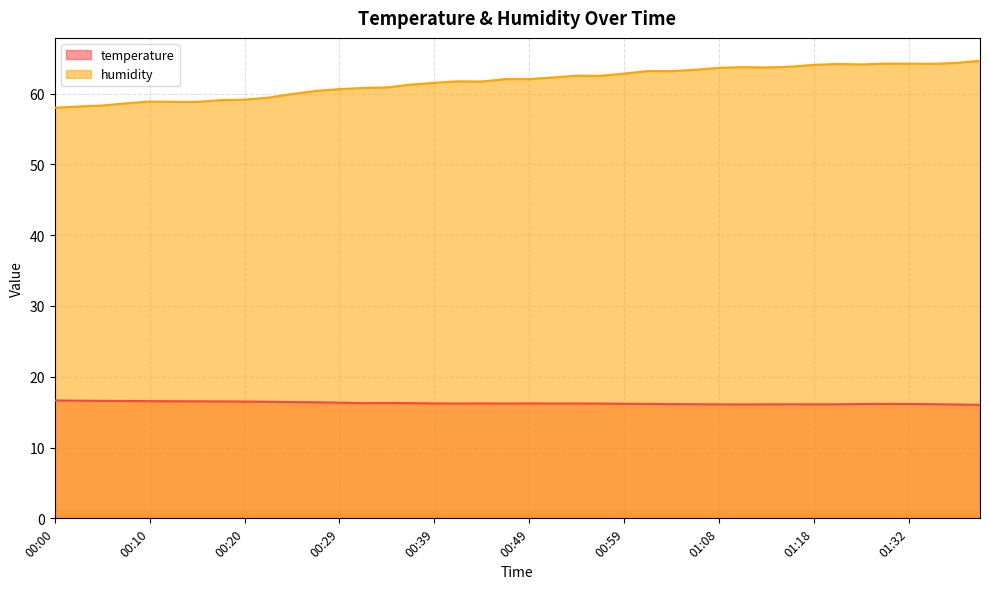

How many data points in humidity are less than 62?

19